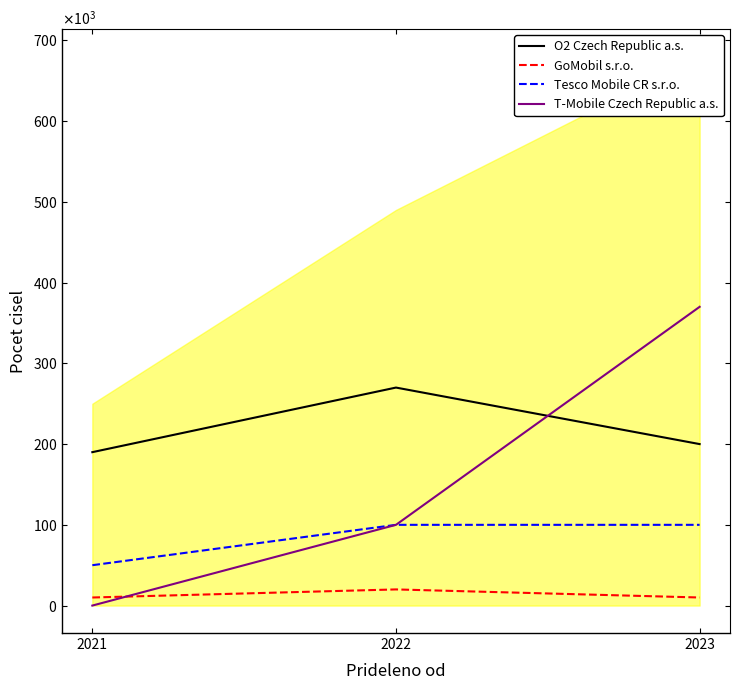

What is the difference between the maximum and minimum values in the Tesco Mobile CR s.r.o. series?

50000